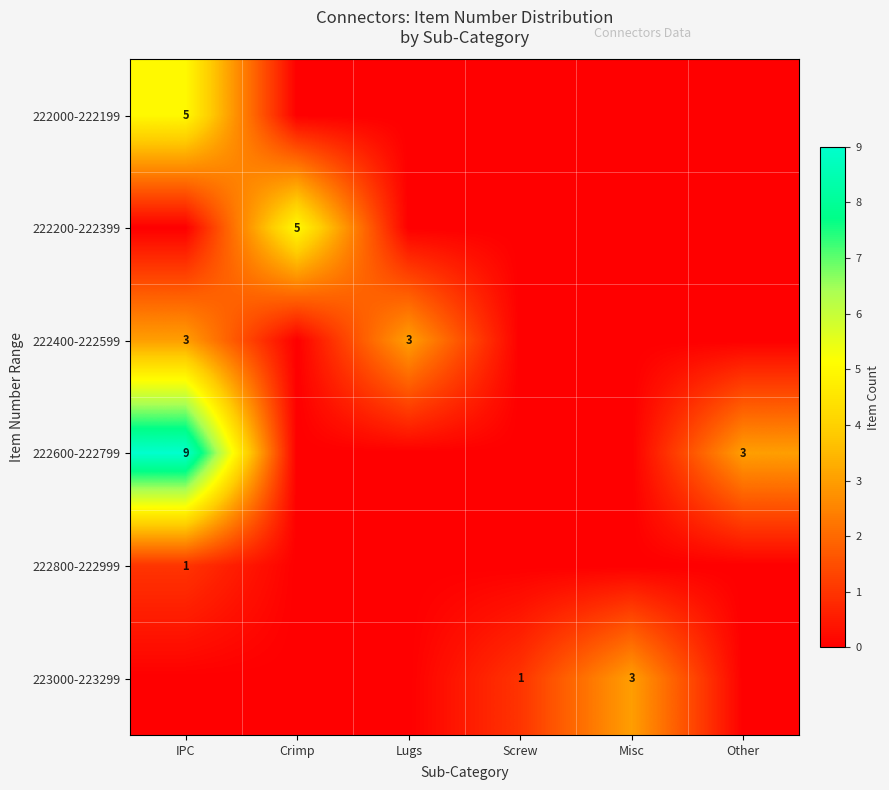

At how many categories does at least one series exceed 1?

5